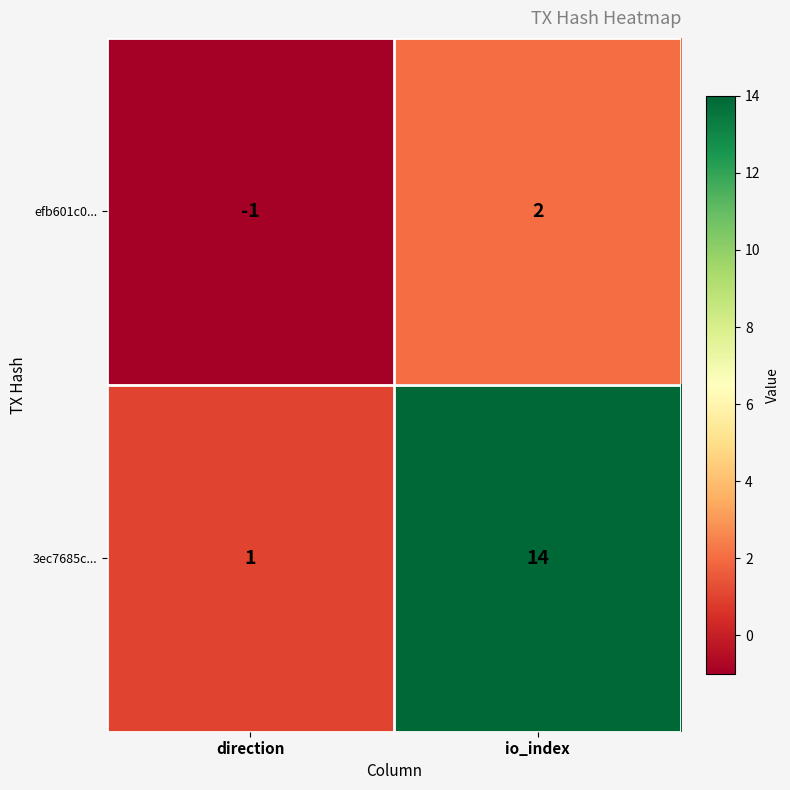

List the series in order of their overall mean, highest first.

3ec7685c..., efb601c0...